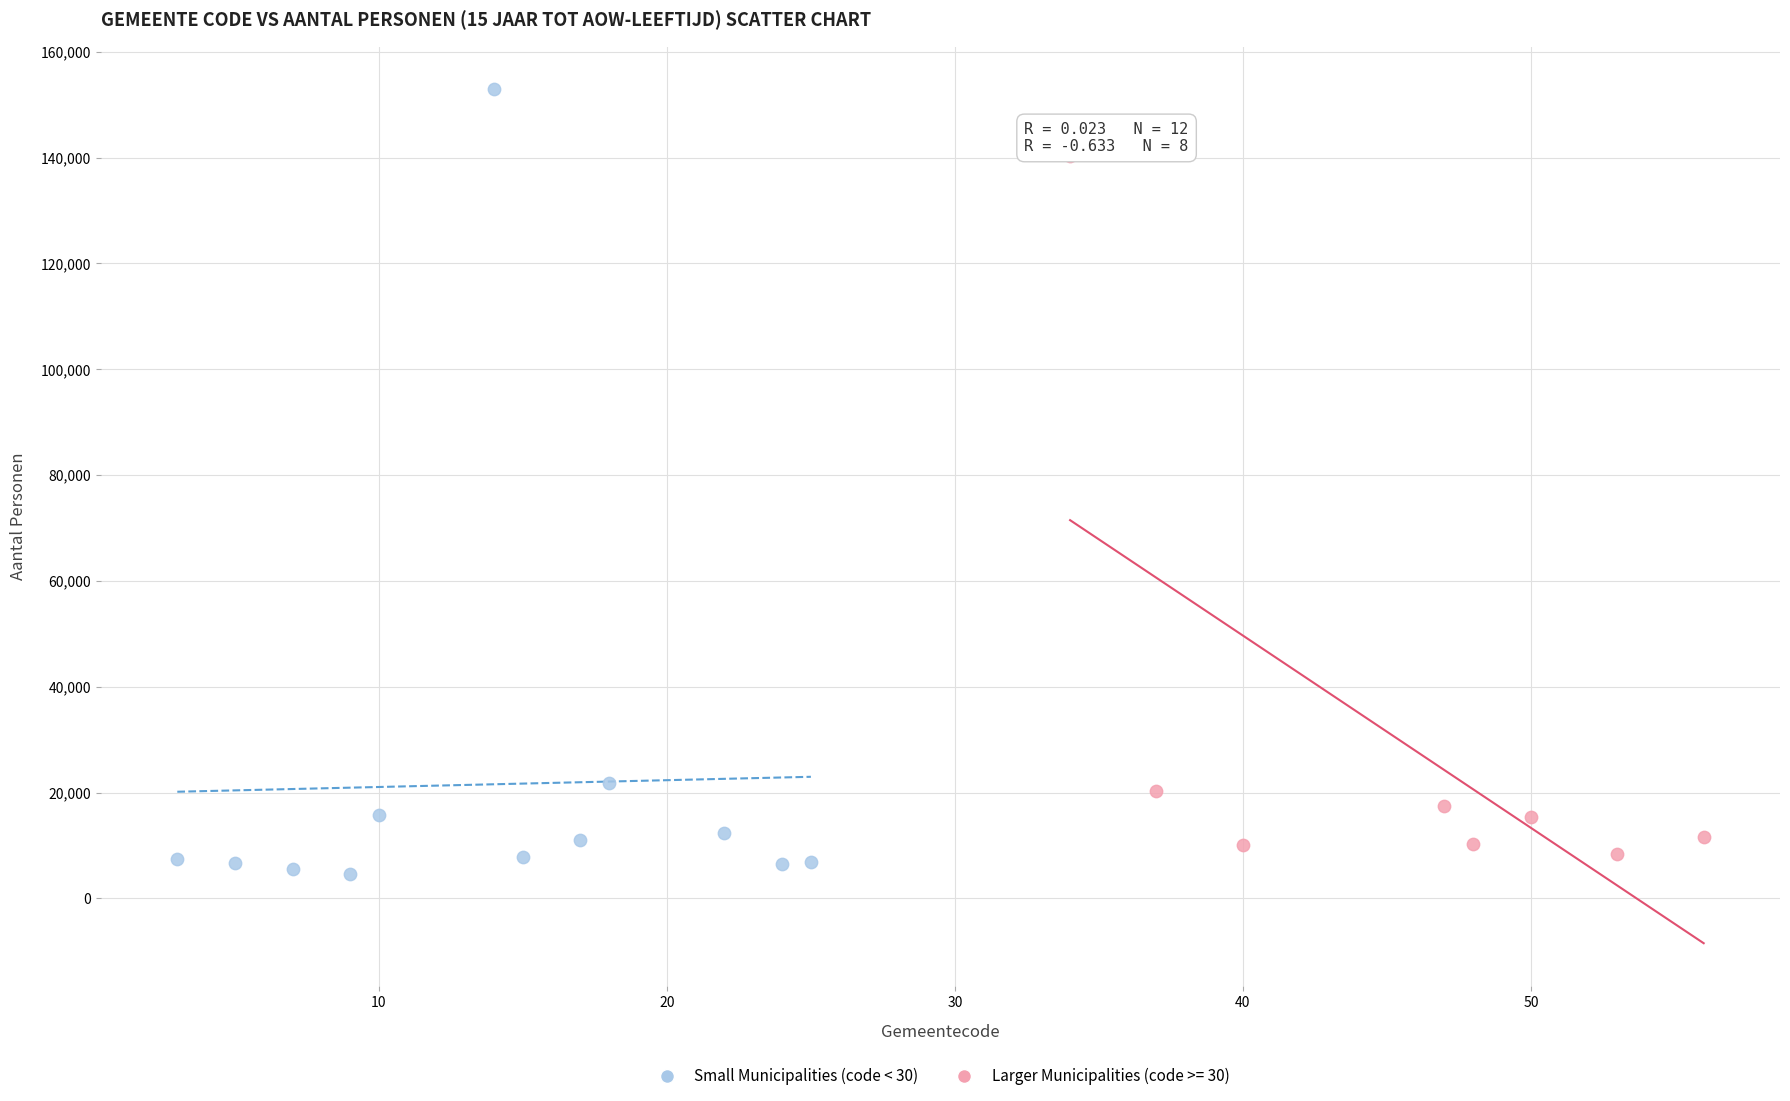

Which series has the widest spread of Y values?

Small Municipalities (code < 30)